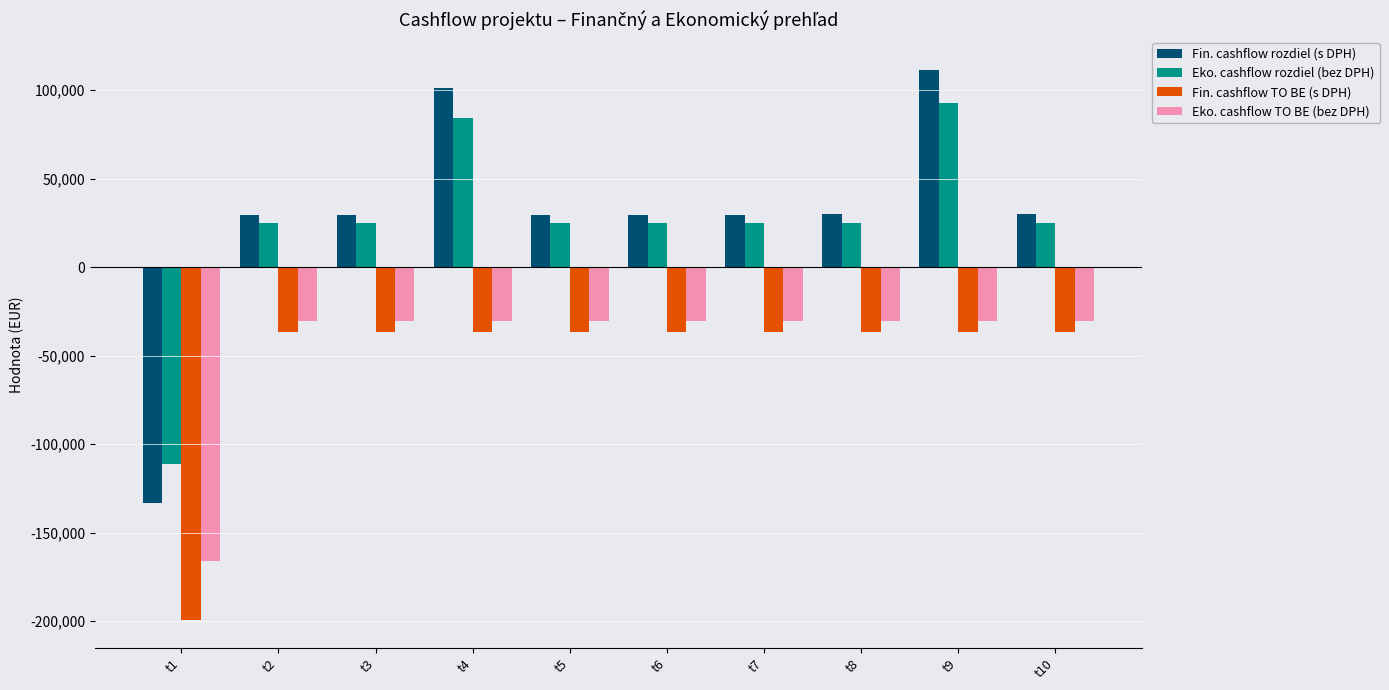

The value of Fin. cashflow TO BE (s DPH) at t10 is -36409.9. True or false?

True